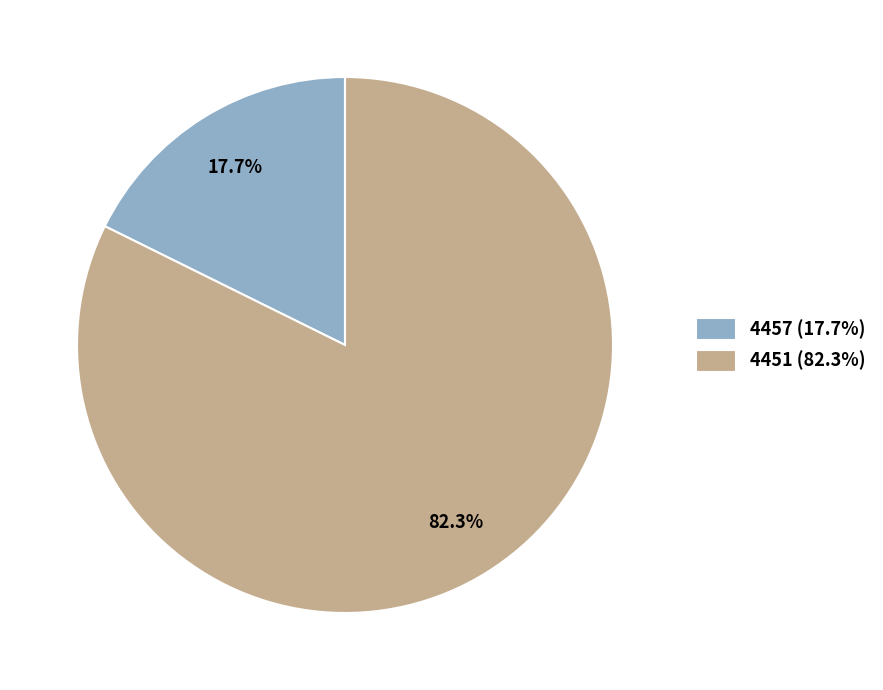

What percentage is the 4451 slice, to the nearest percent?

82%